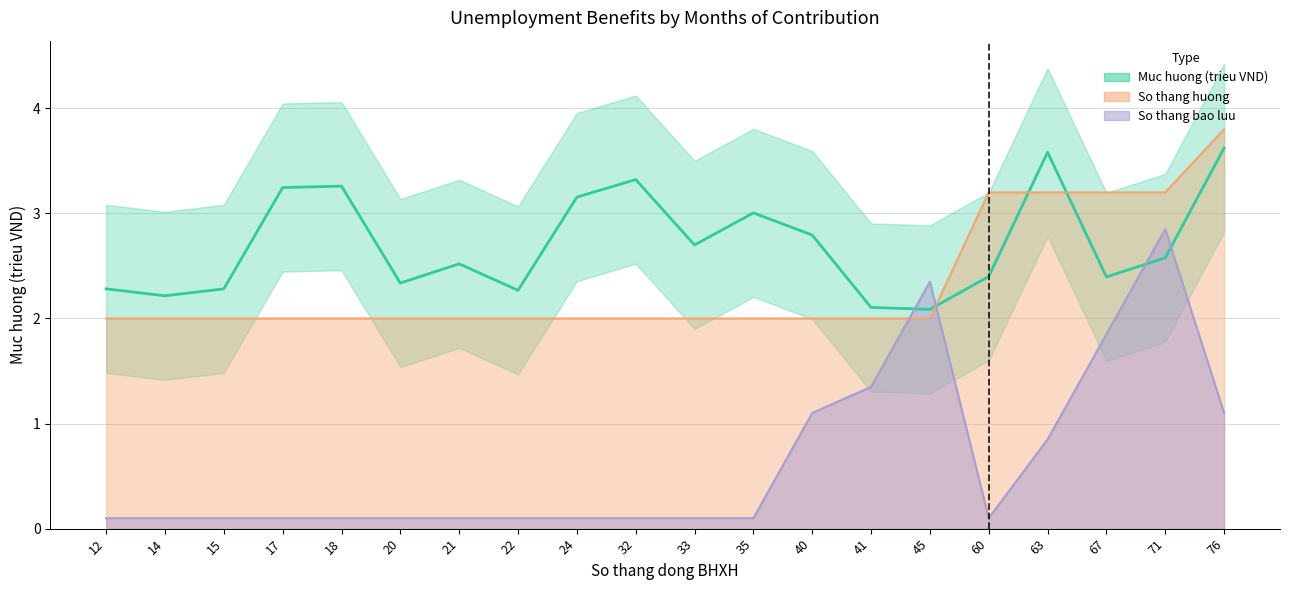

At which label does So thang huong reach its minimum?

12